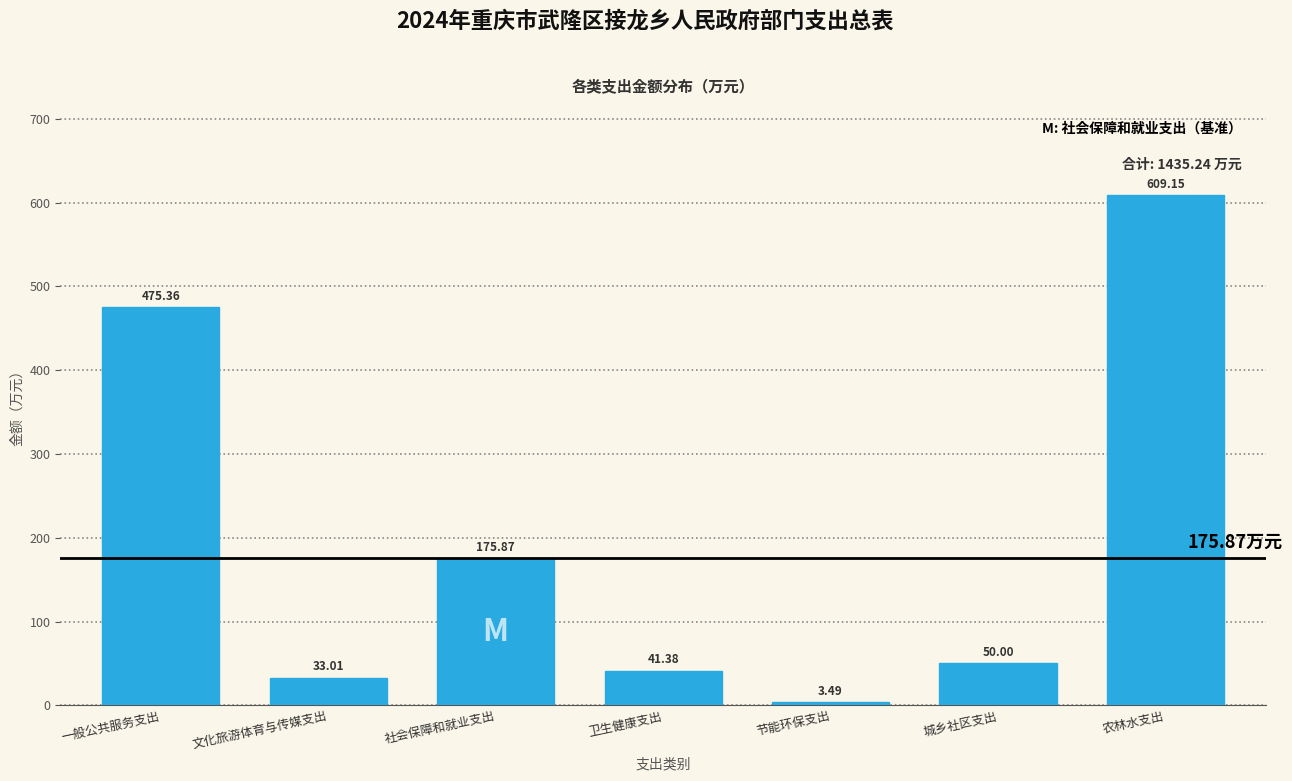

At which label is the value closest to 306?

社会保障和就业支出